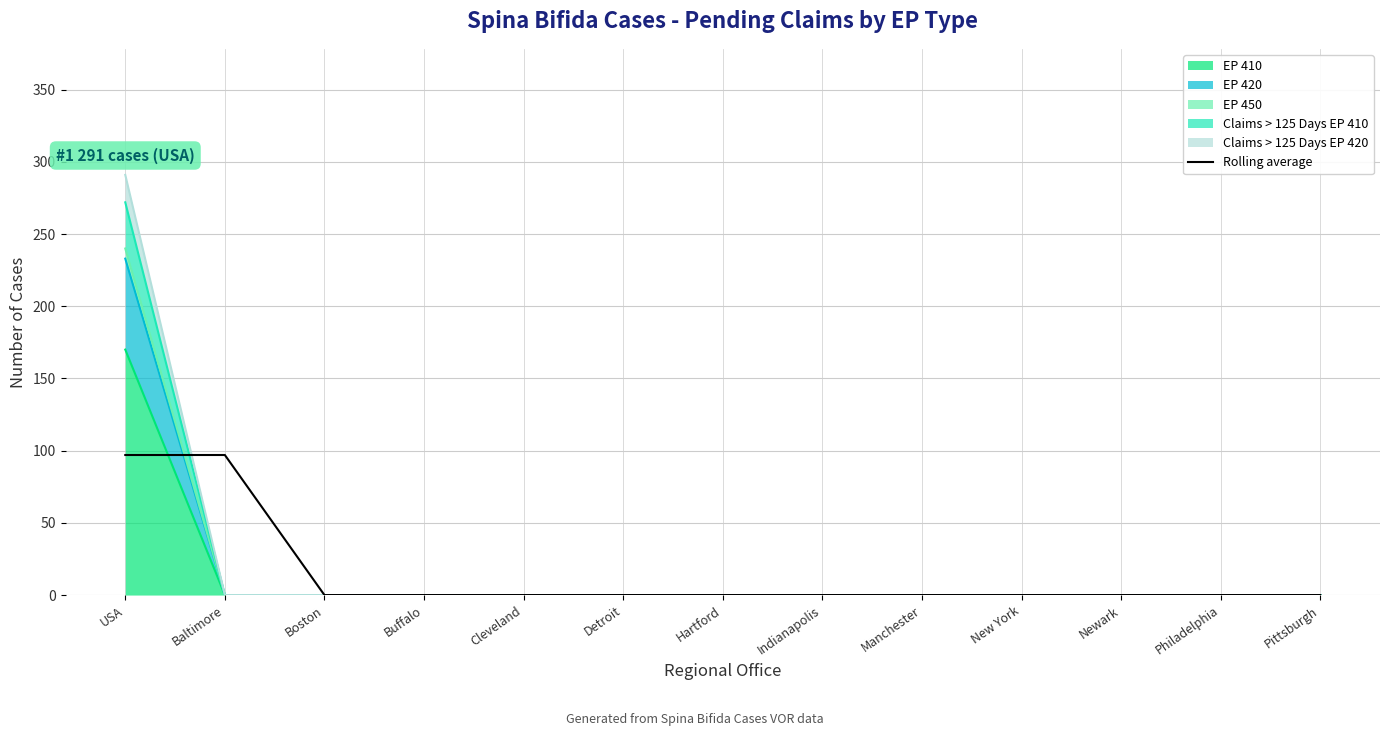

Reading right to left, list all the values displayed in this chart.

Pittsburgh=0	Philadelphia=0	Newark=0	New York=0	Manchester=0	Indianapolis=0	Hartford=0	Detroit=0	Cleveland=0	Buffalo=0	Boston=0	Baltimore=97	USA=97